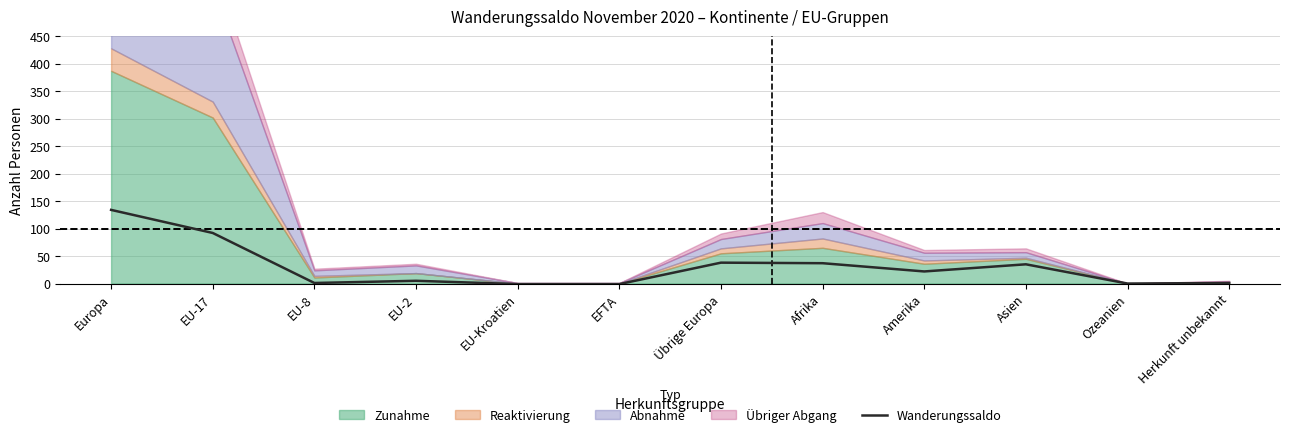

Where is the first local minimum?

EU-8